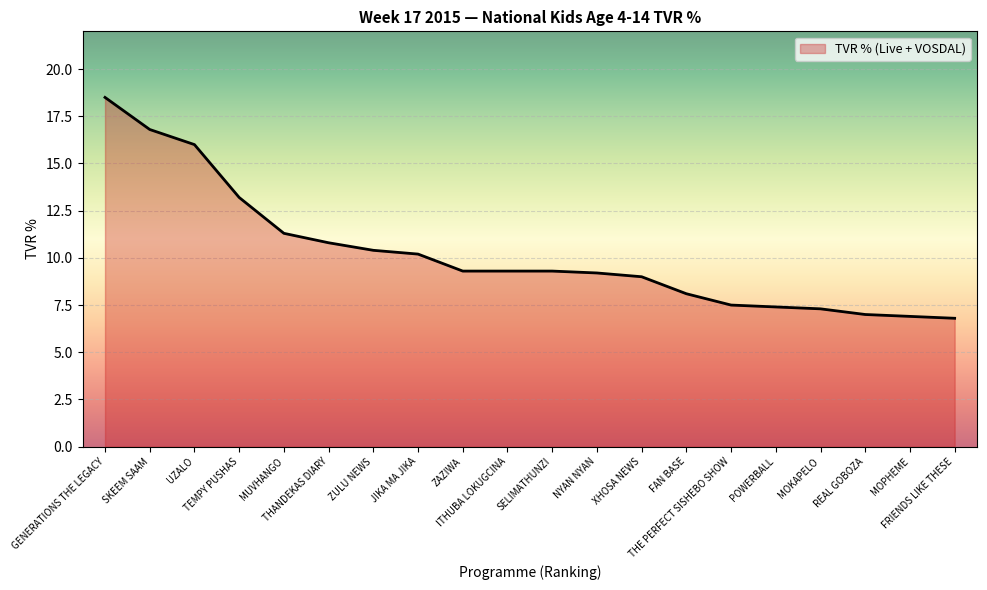

What is the difference between the maximum and second lowest values?

11.6